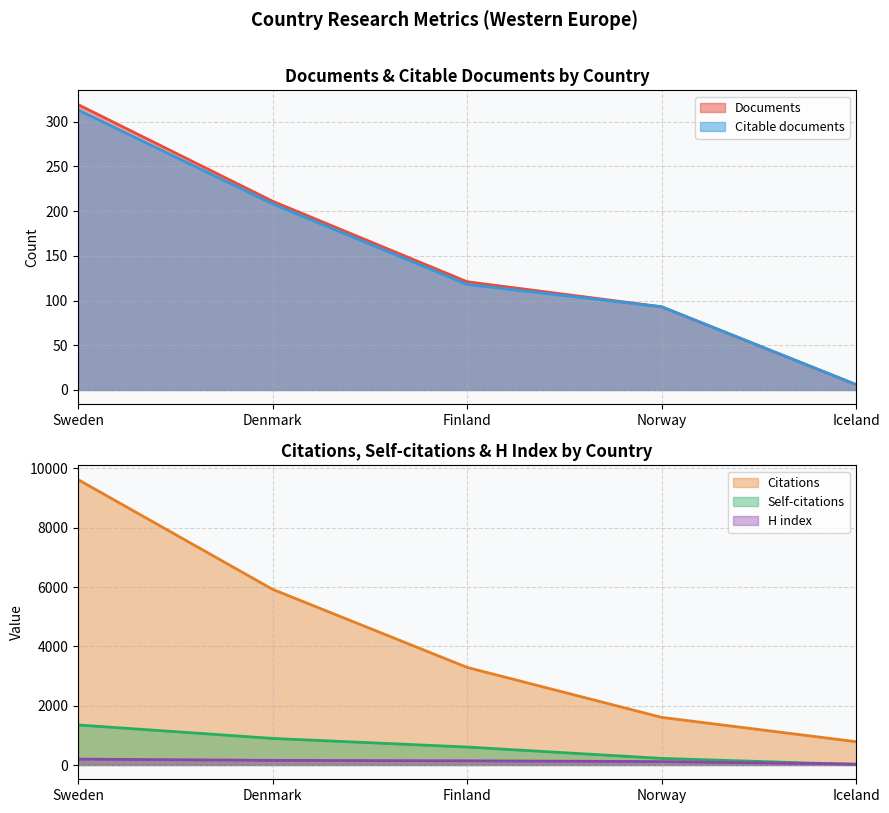

How many distinct data groups are displayed?

5